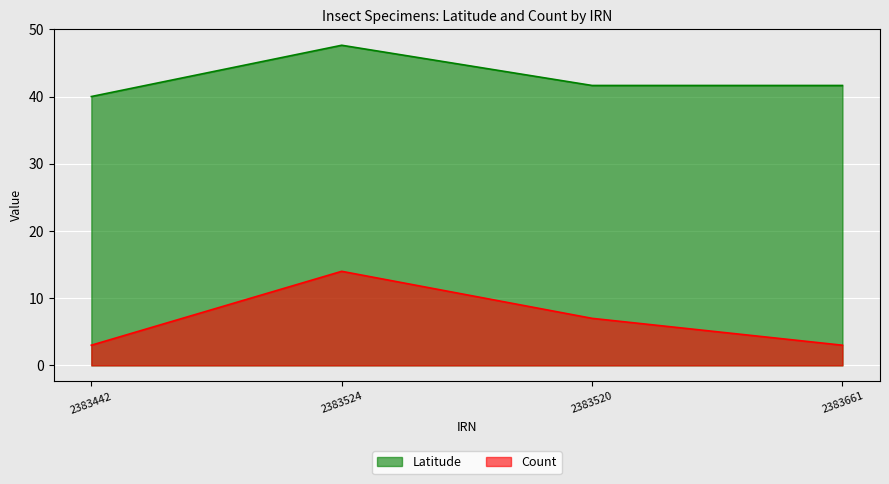

How many lines are shown in the chart?

2